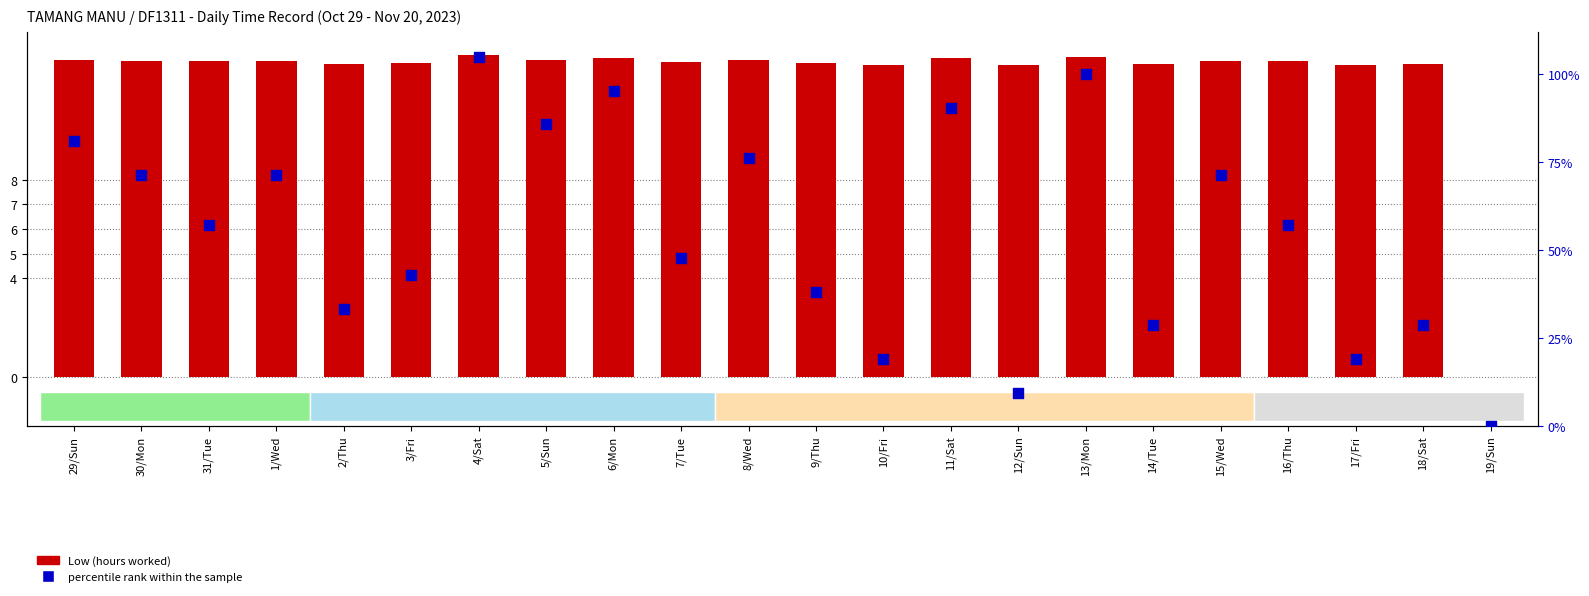

Which series has the largest Y range (max minus min)?

percentile rank within the sample